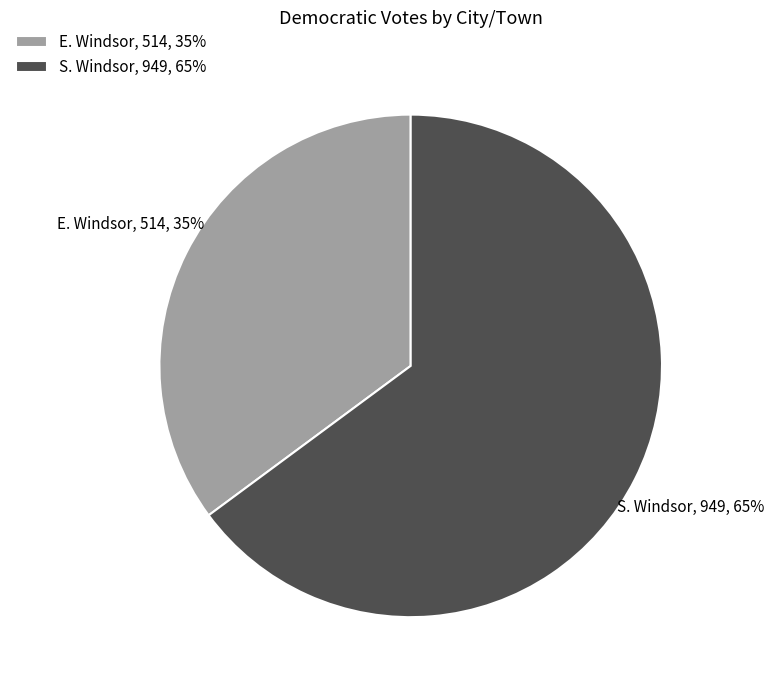

To the nearest percent, what is the combined percentage of E. Windsor and S. Windsor?

100%